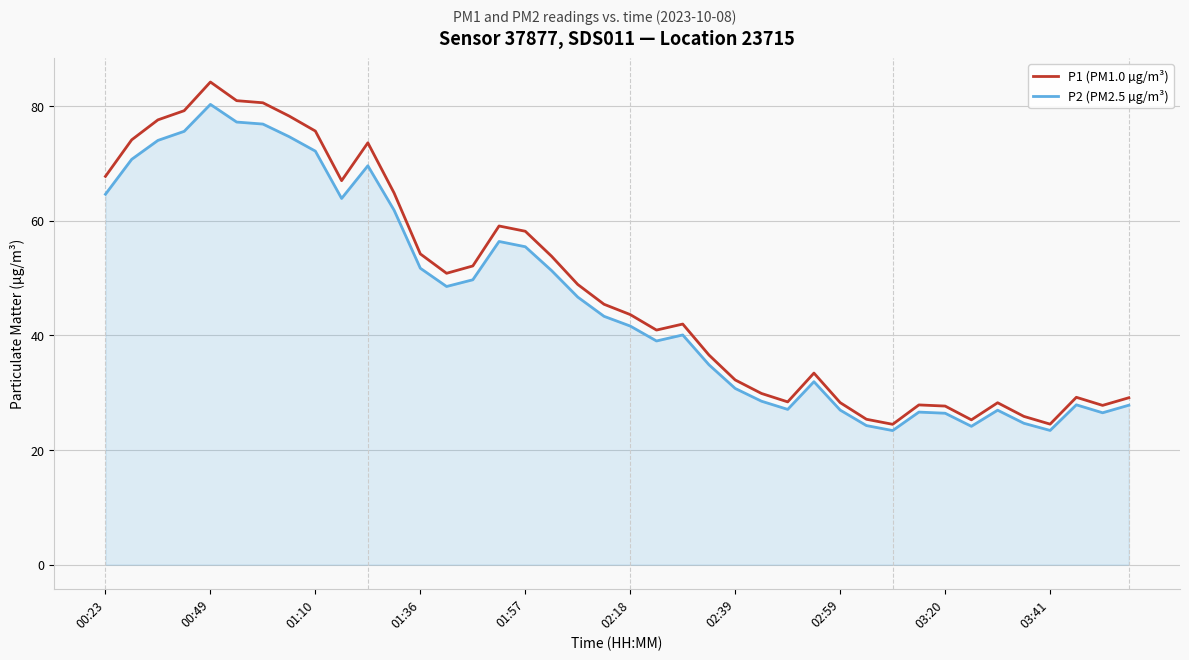

True or false: P1 (PM1.0 µg/m³) and P2 (PM2.5 µg/m³) cross at least once.

False